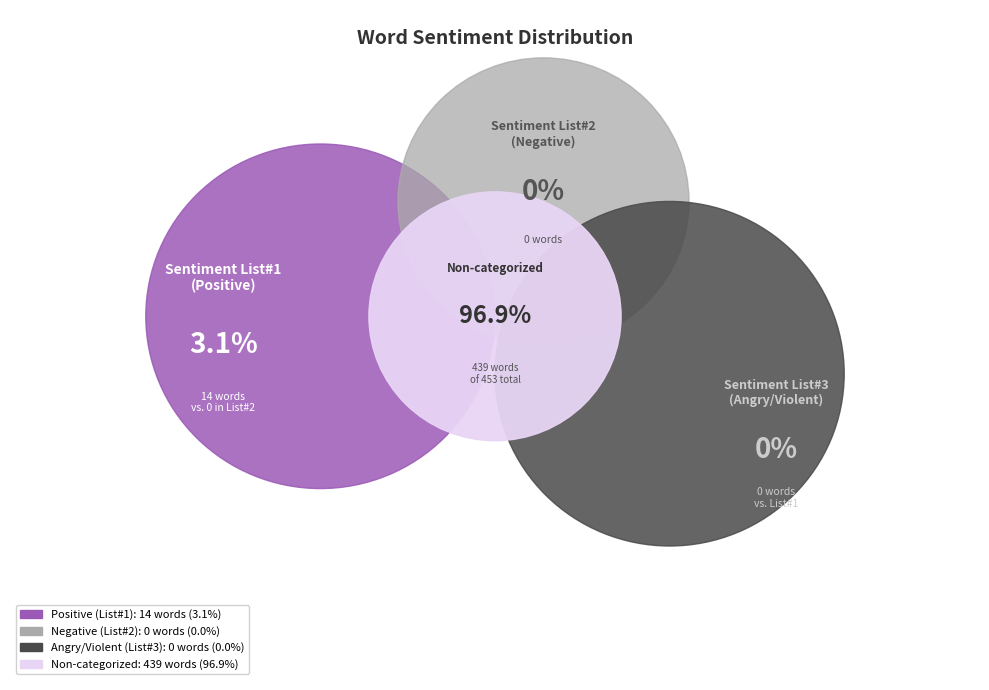

Count the number of slices in the pie.

4